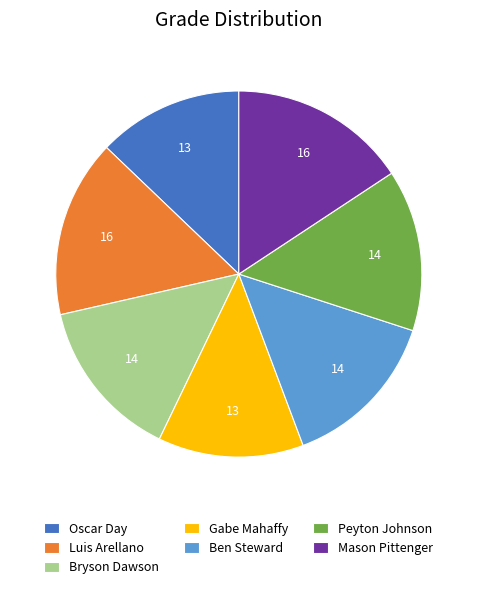

The Gabe Mahaffy slice represents 1% of the pie. True or false?

False